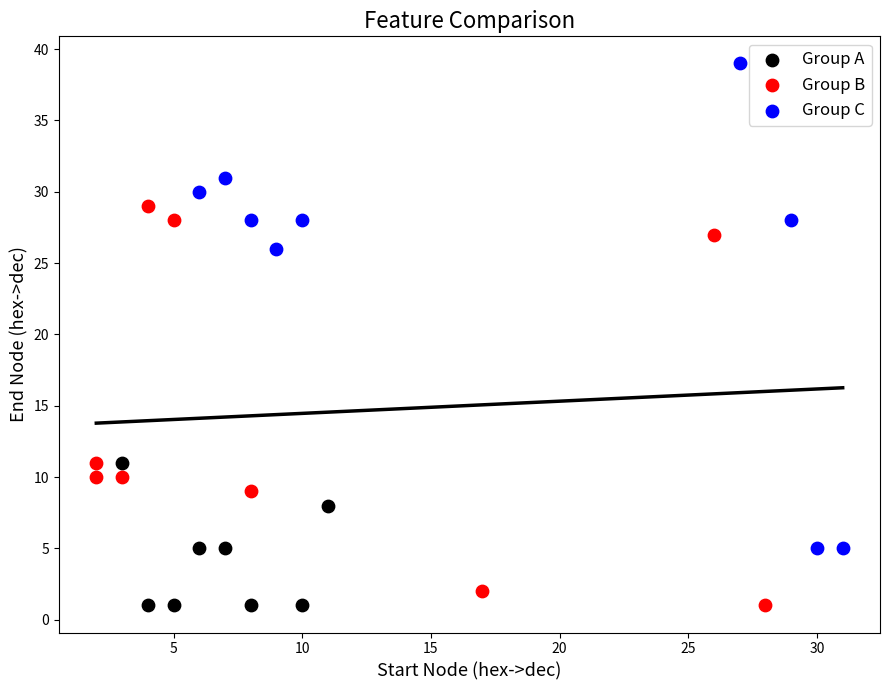

Which series has the largest Y range (max minus min)?

Group C